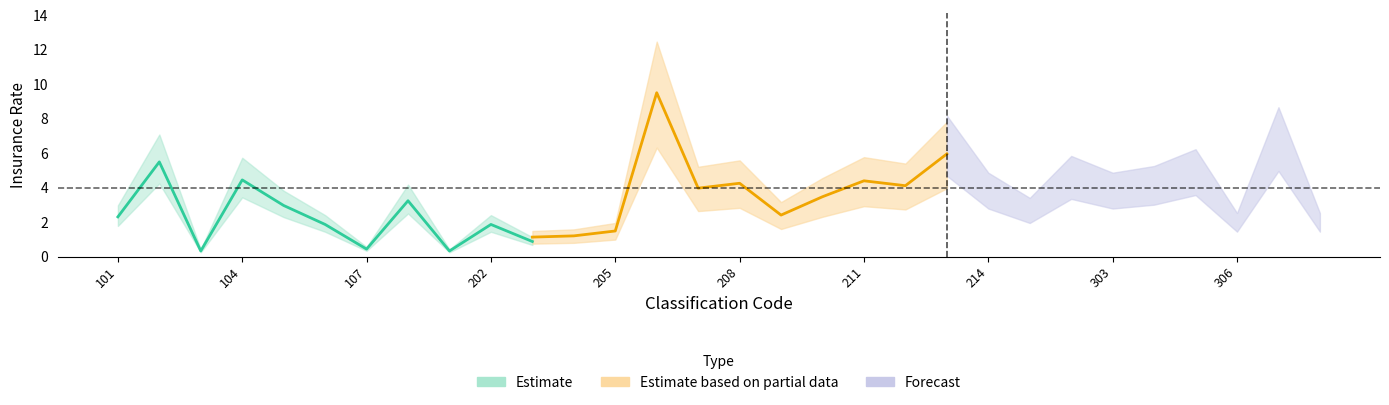

How many lines are shown in the chart?

4